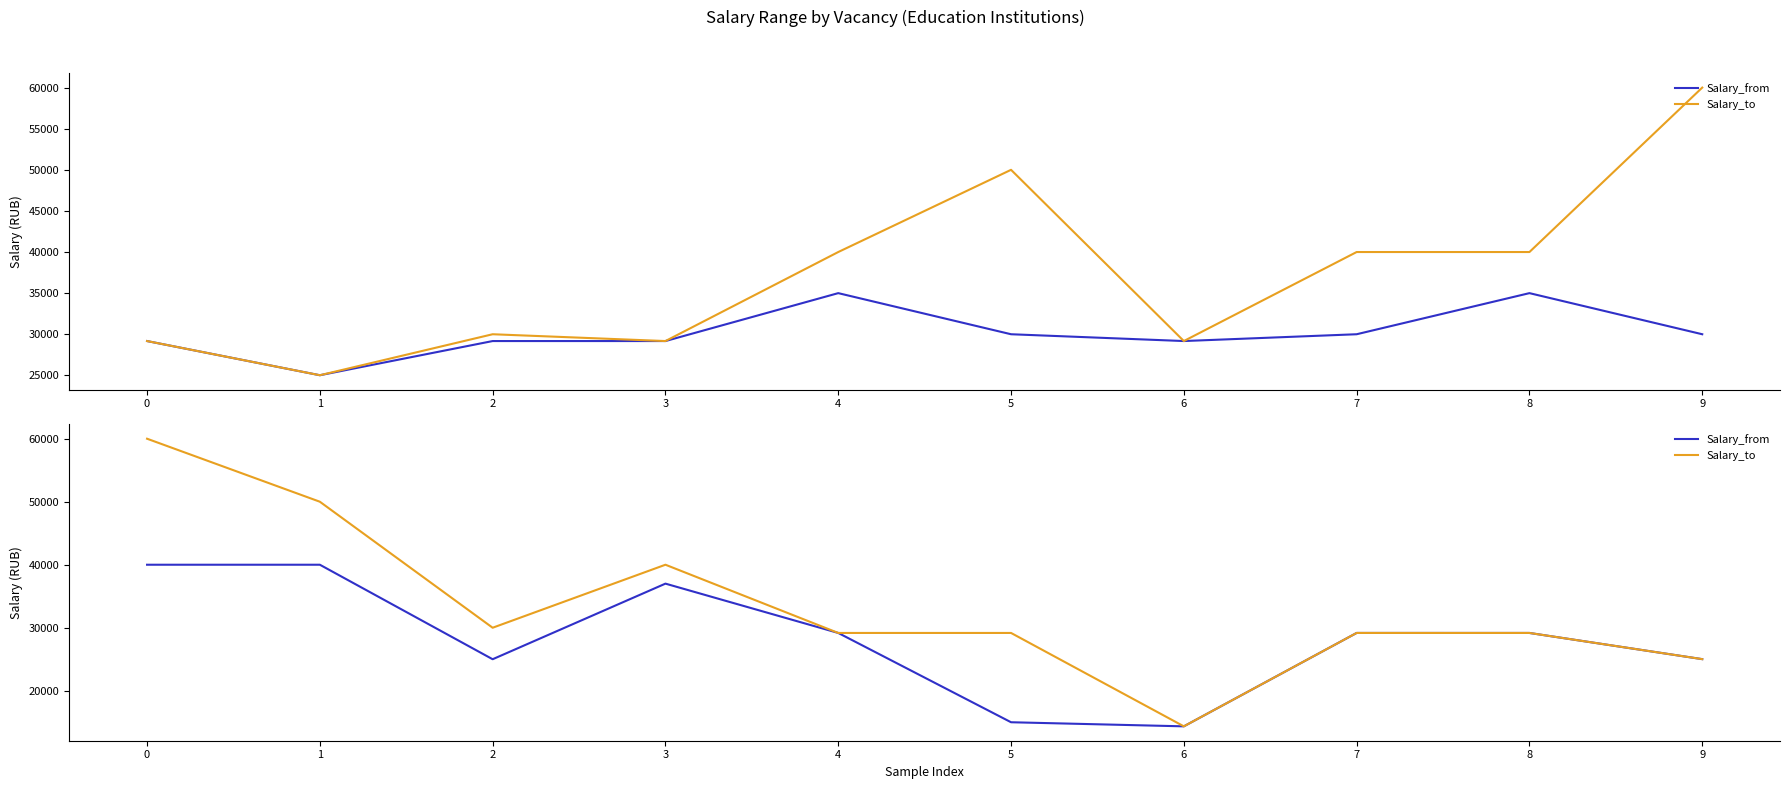

Does the chart display data point markers on the line(s)?

No